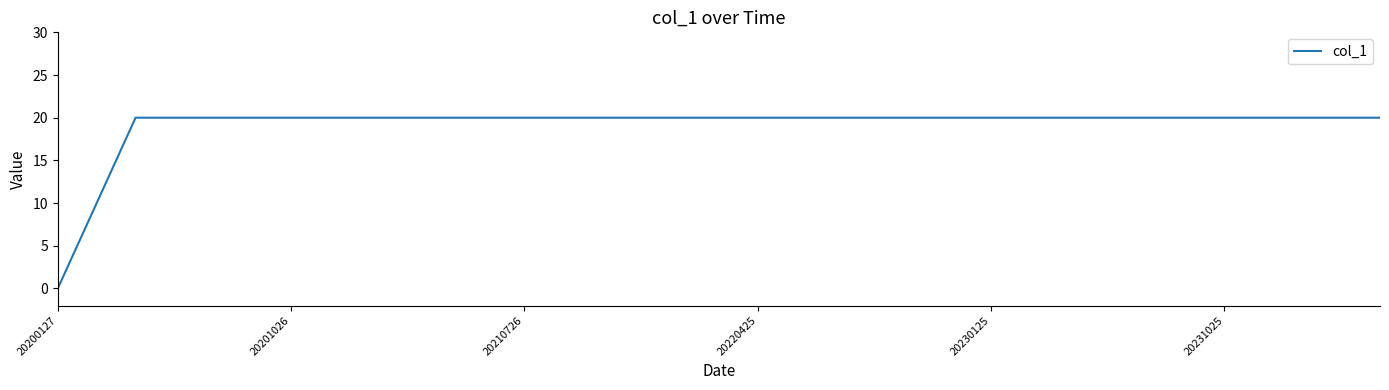

Count the number of data series in this chart.

1